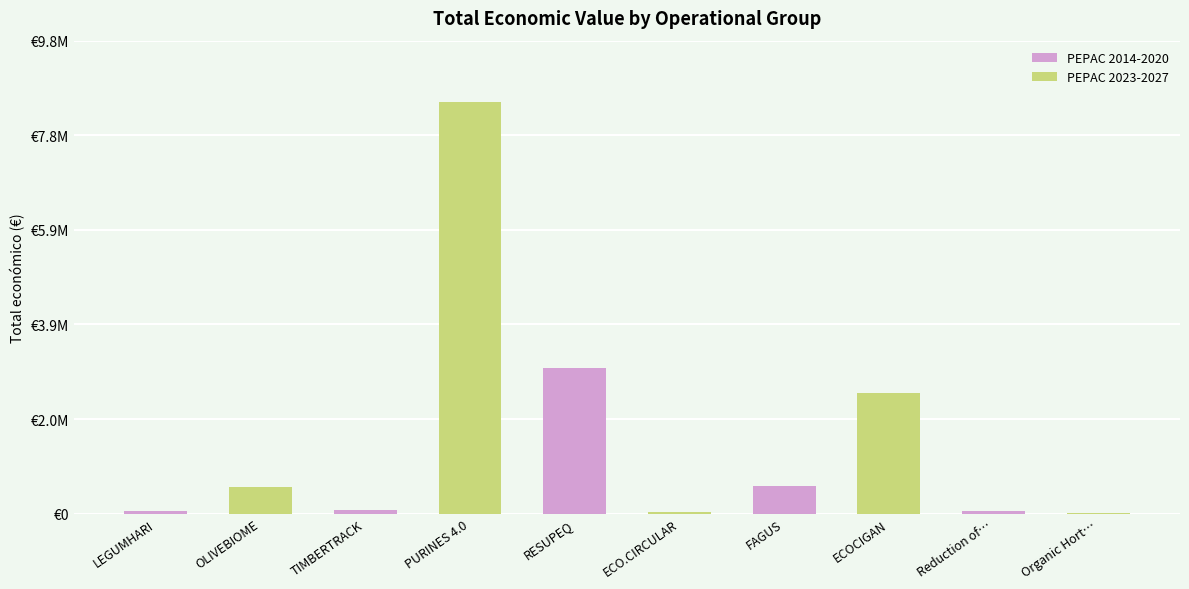

Are the bars horizontal?

No